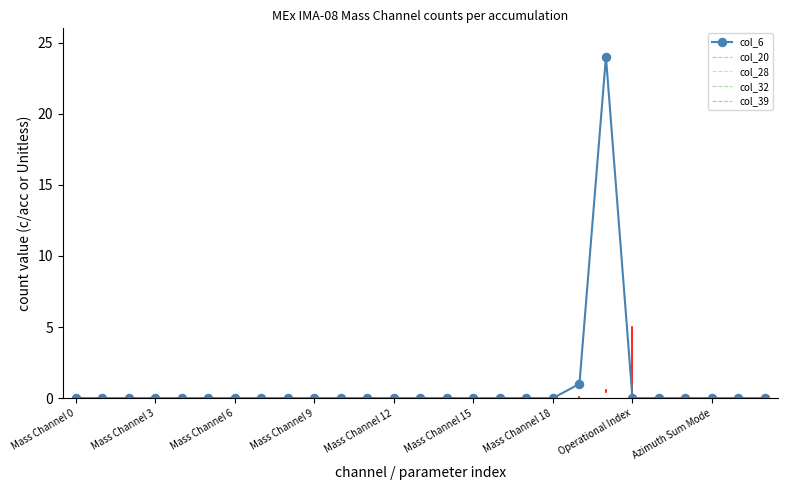

What are all the series names shown in the legend?

col_6, col_20, col_28, col_32, col_39